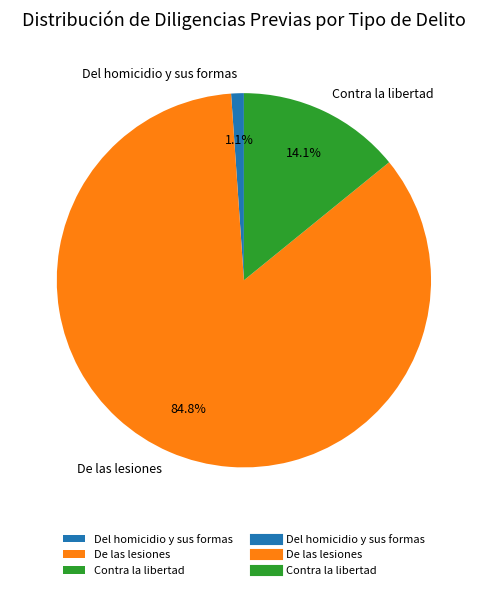

What is the smallest slice in the pie chart?

Del homicidio y sus formas